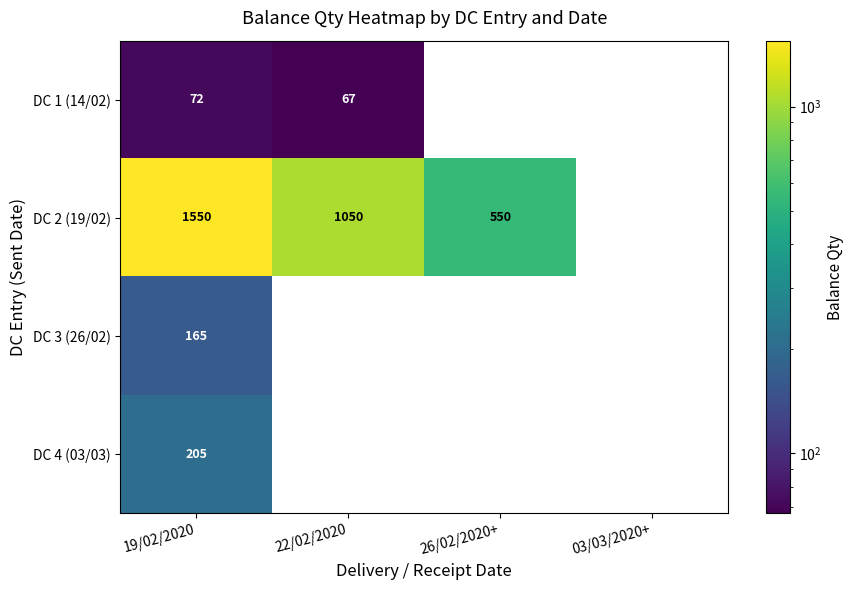

The DC 2 (19/02) series shows 550 at 26/02/2020+. True or false?

True